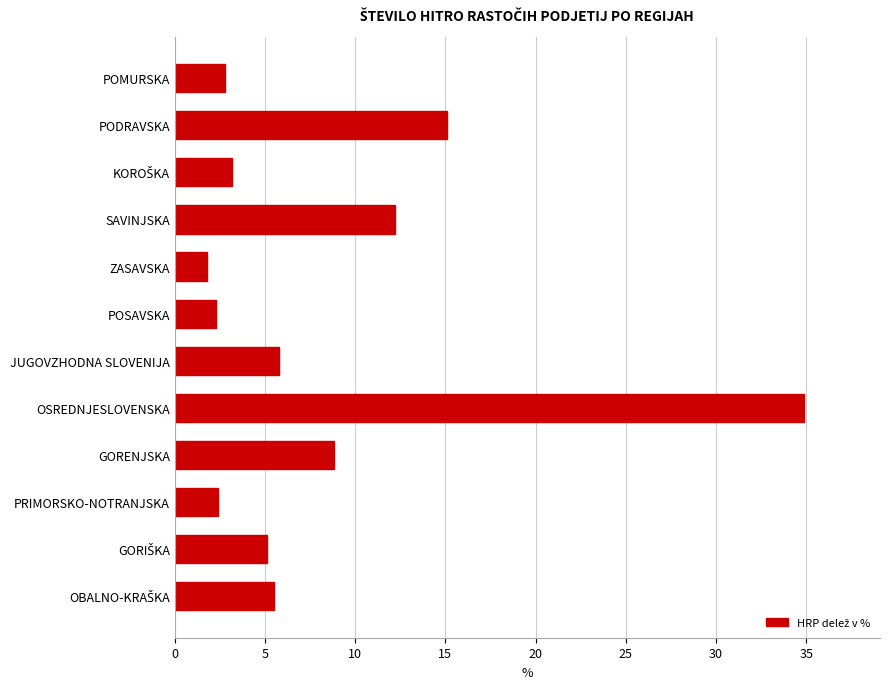

True or false: the data shows 15.1 at PODRAVSKA.

True